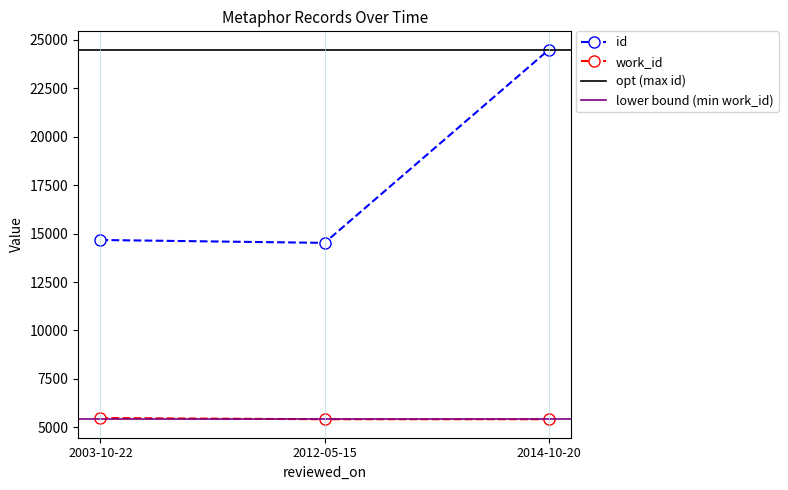

At which label is id closest to 19505?

2003-10-22